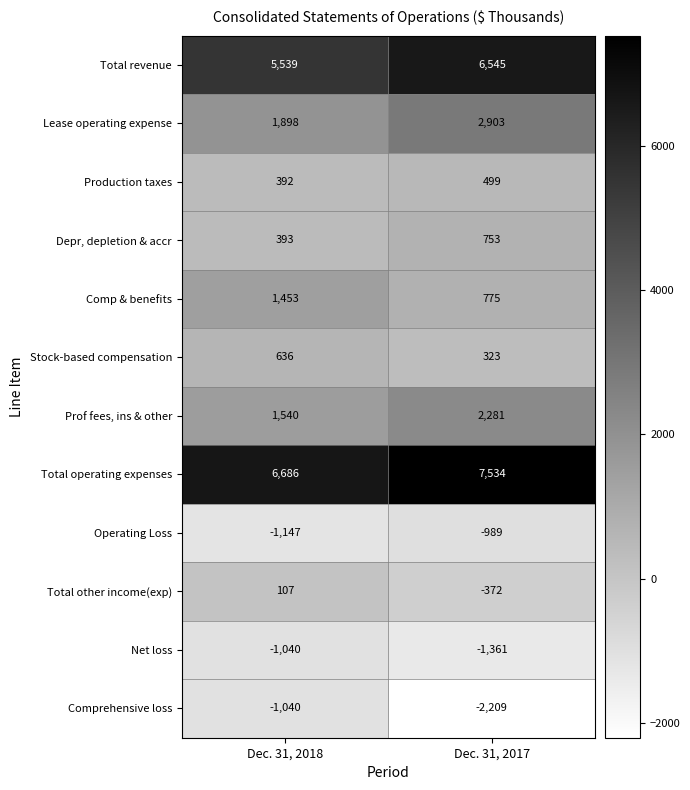

Which series changed the most between Dec. 31, 2018 and Dec. 31, 2017?

Comprehensive loss